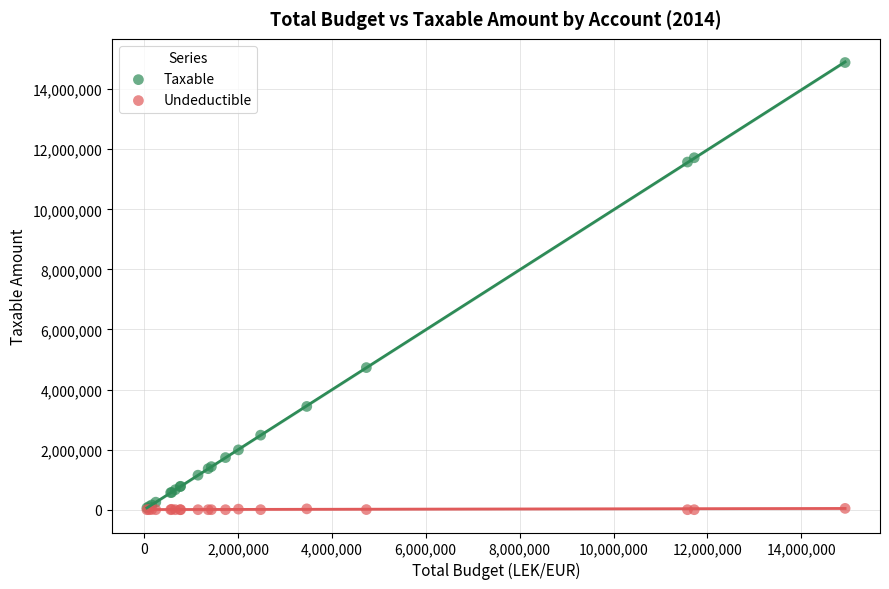

In the Taxable series, what Y value is closest to 7474836?

4731146.9